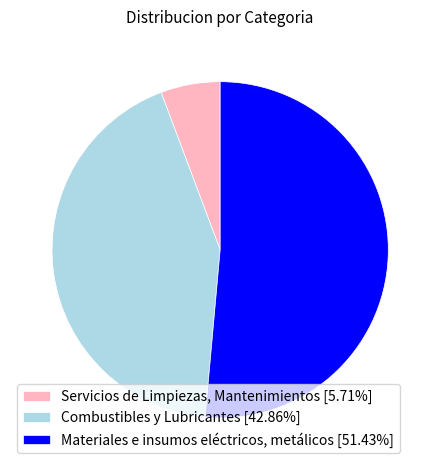

What is the smallest slice in the pie chart?

Servicios de Limpiezas, Mantenimientos